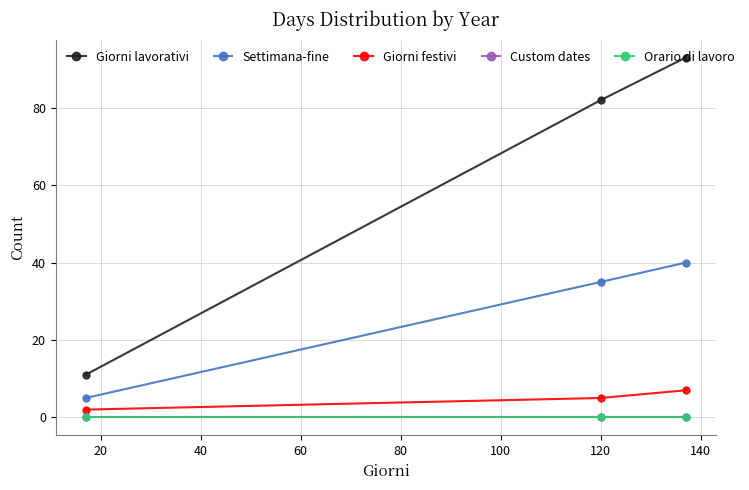

Reading left to right, list all the values displayed in this chart.

Giorni lavorativi: 11	82	93
Settimana-fine: 5	35	40
Giorni festivi: 2	5	7
Custom dates: 0	0	0
Orario di lavoro: 0	0	0